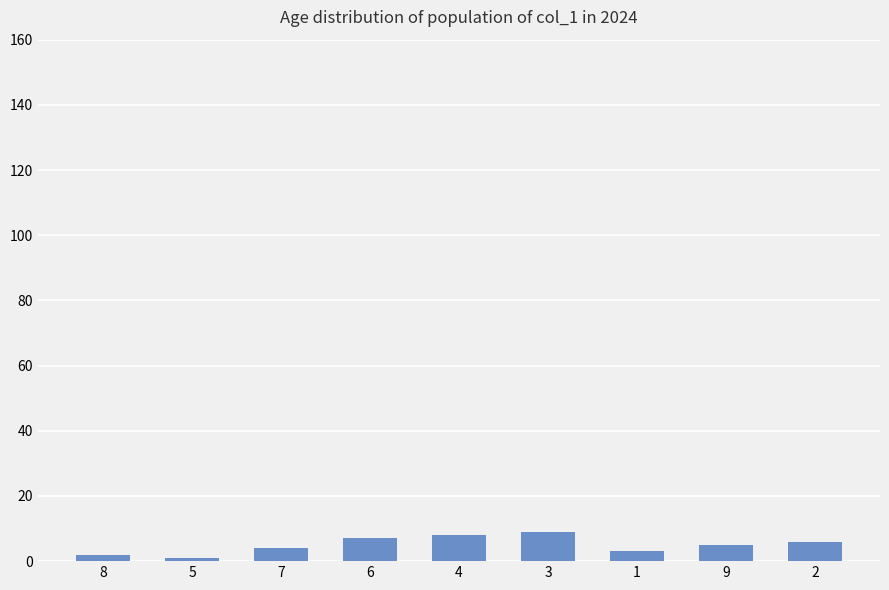

The value at 6 is 7. True or false?

True